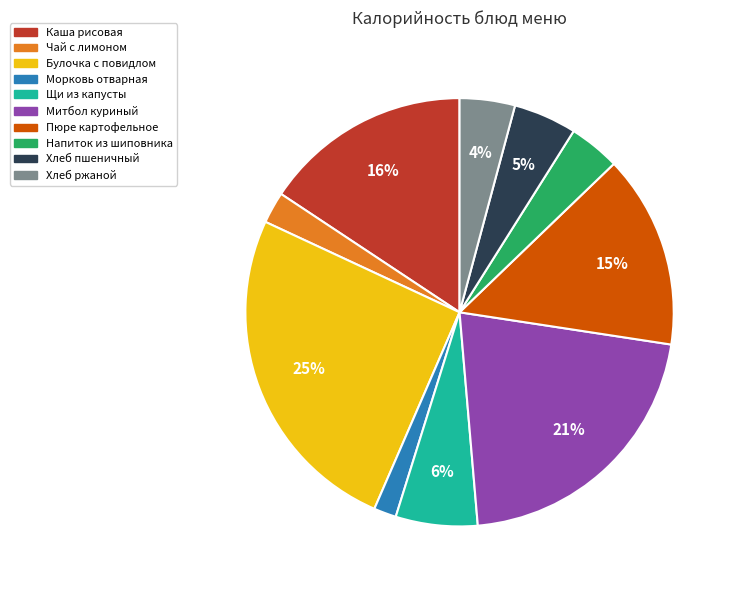

To the nearest percent, what is the average slice percentage?

10%